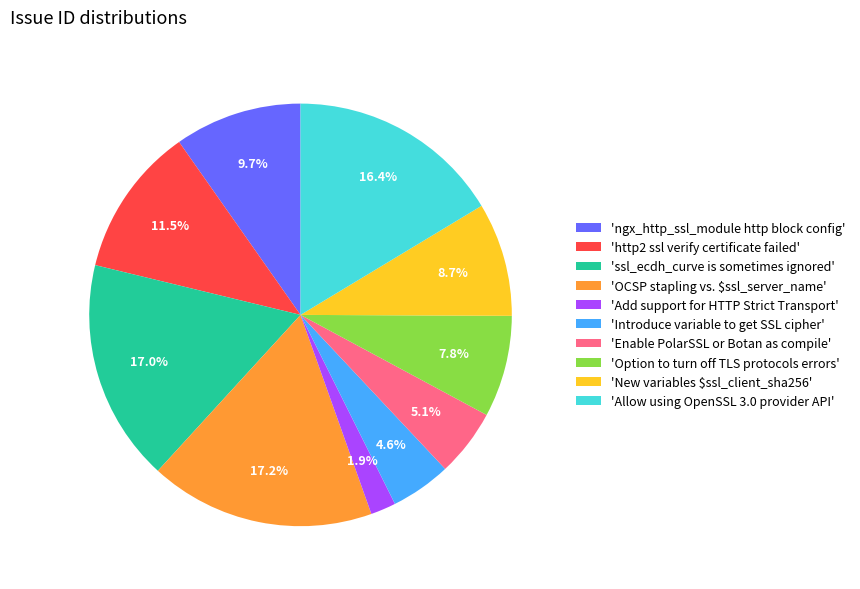

Which has a higher value, 'Allow using OpenSSL 3.0 provider API' or 'http2 ssl verify certificate failed'?

'Allow using OpenSSL 3.0 provider API'